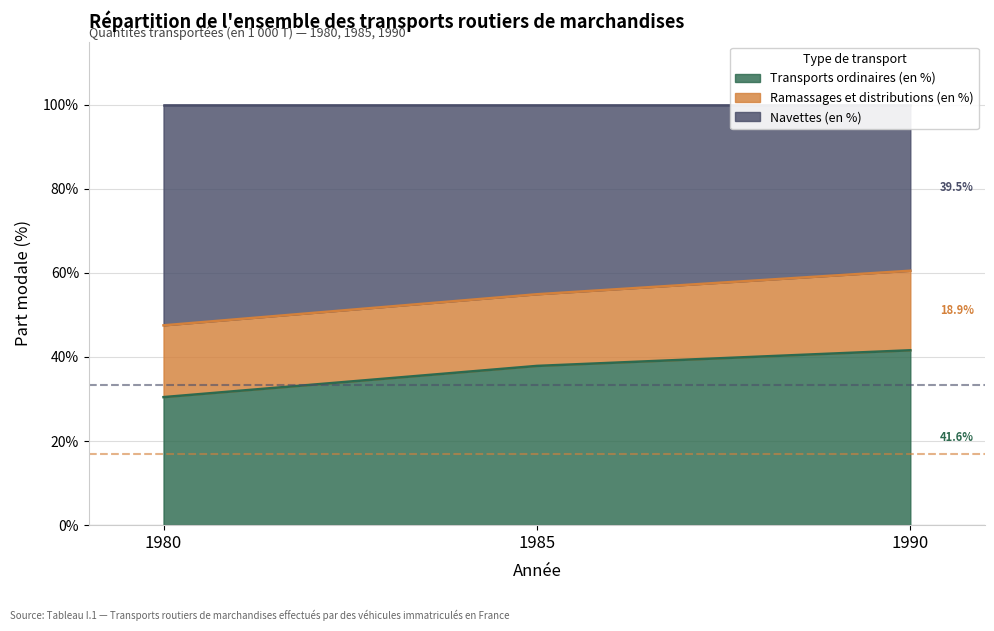

At which label does Transports ordinaires (en %) reach its minimum?

1980